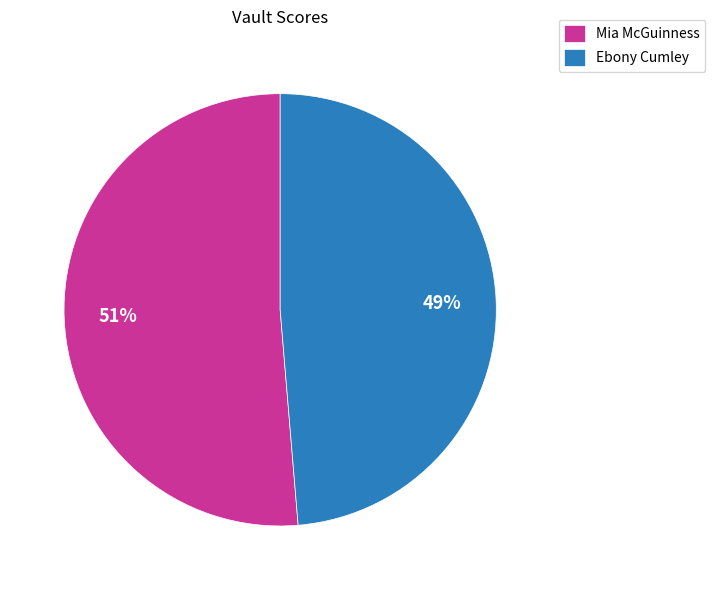

Between Mia McGuinness and Ebony Cumley, which is larger?

Mia McGuinness